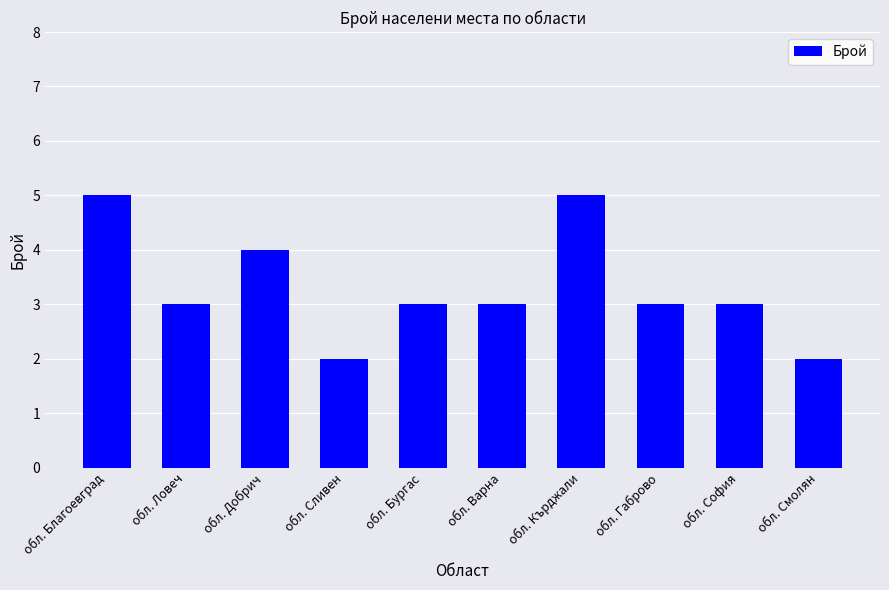

What is the label of the 4th bar from the left?

обл. Сливен